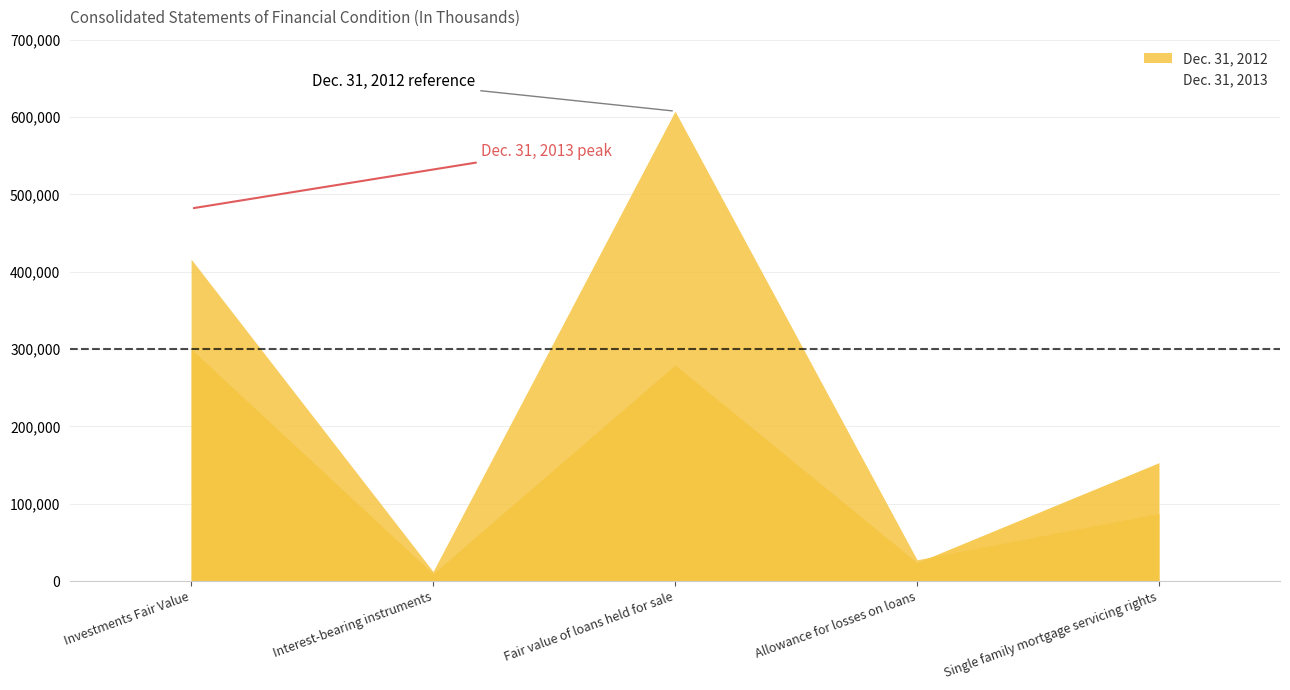

True or false: Dec. 31, 2013 and Dec. 31, 2012 cross at least once.

True